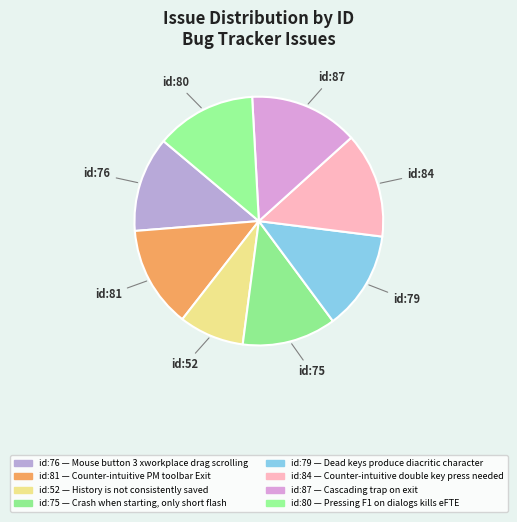

Rank the categories by value from lowest to highest.

History is not
consistently saved, Crash when starting,
only short flash, Mouse button 3 xworkplace
drag scrolling, Dead keys produce
diacritic character, Pressing F1 on
dialogs kills eFTE, Counter-intuitive PM
toolbar Exit, Counter-intuitive double
key press needed, Cascading trap
on exit